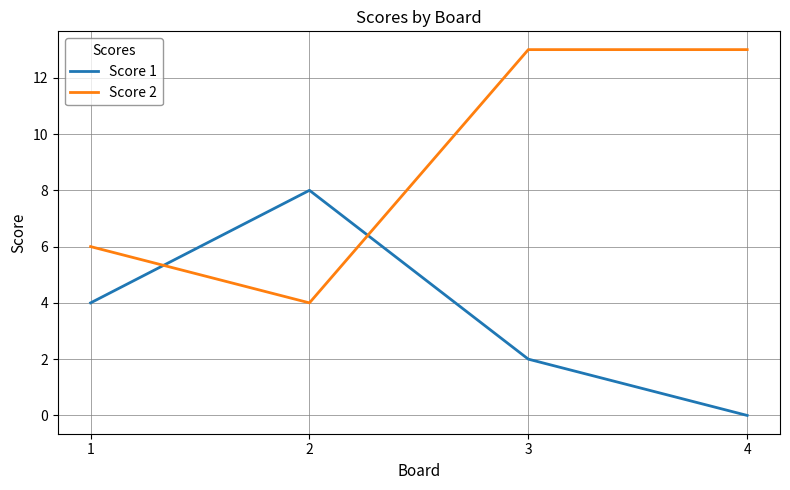

Reading left to right, extract all data points from this chart.

Score 1: 4	8	2	0
Score 2: 6	4	13	13